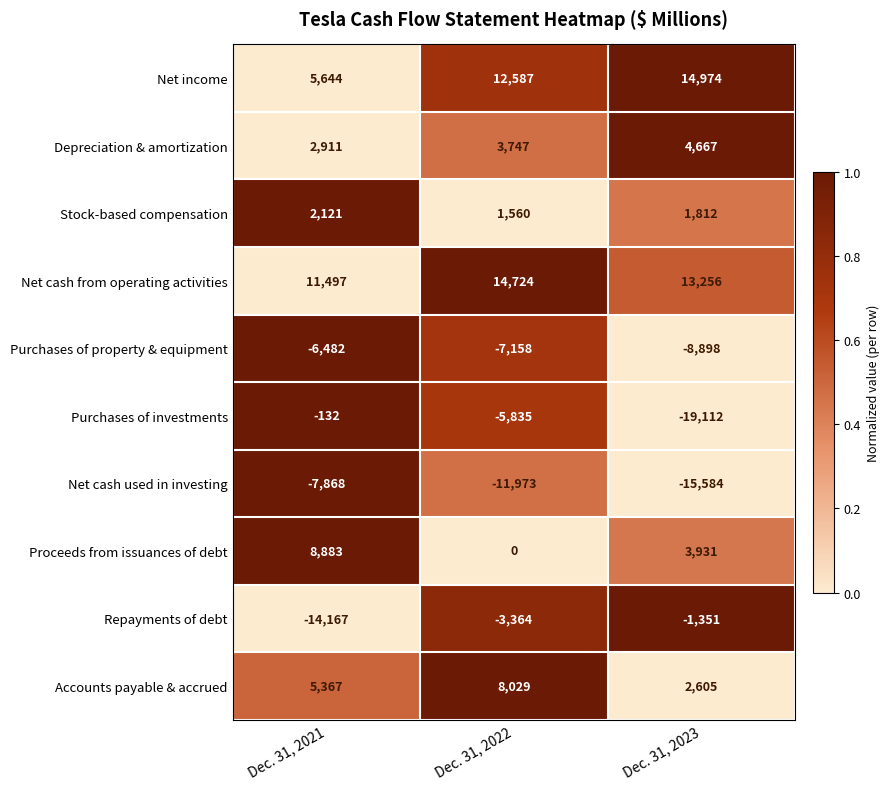

Where does the Purchases of investments series first go above -5835?

Dec. 31, 2021